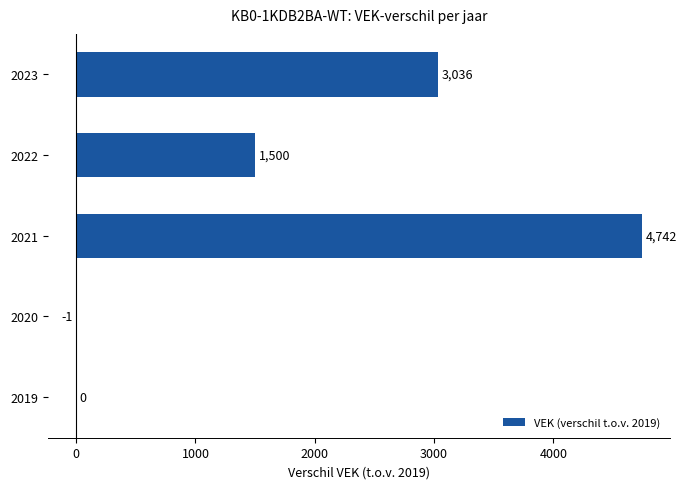

Count the number of categories in the chart.

5